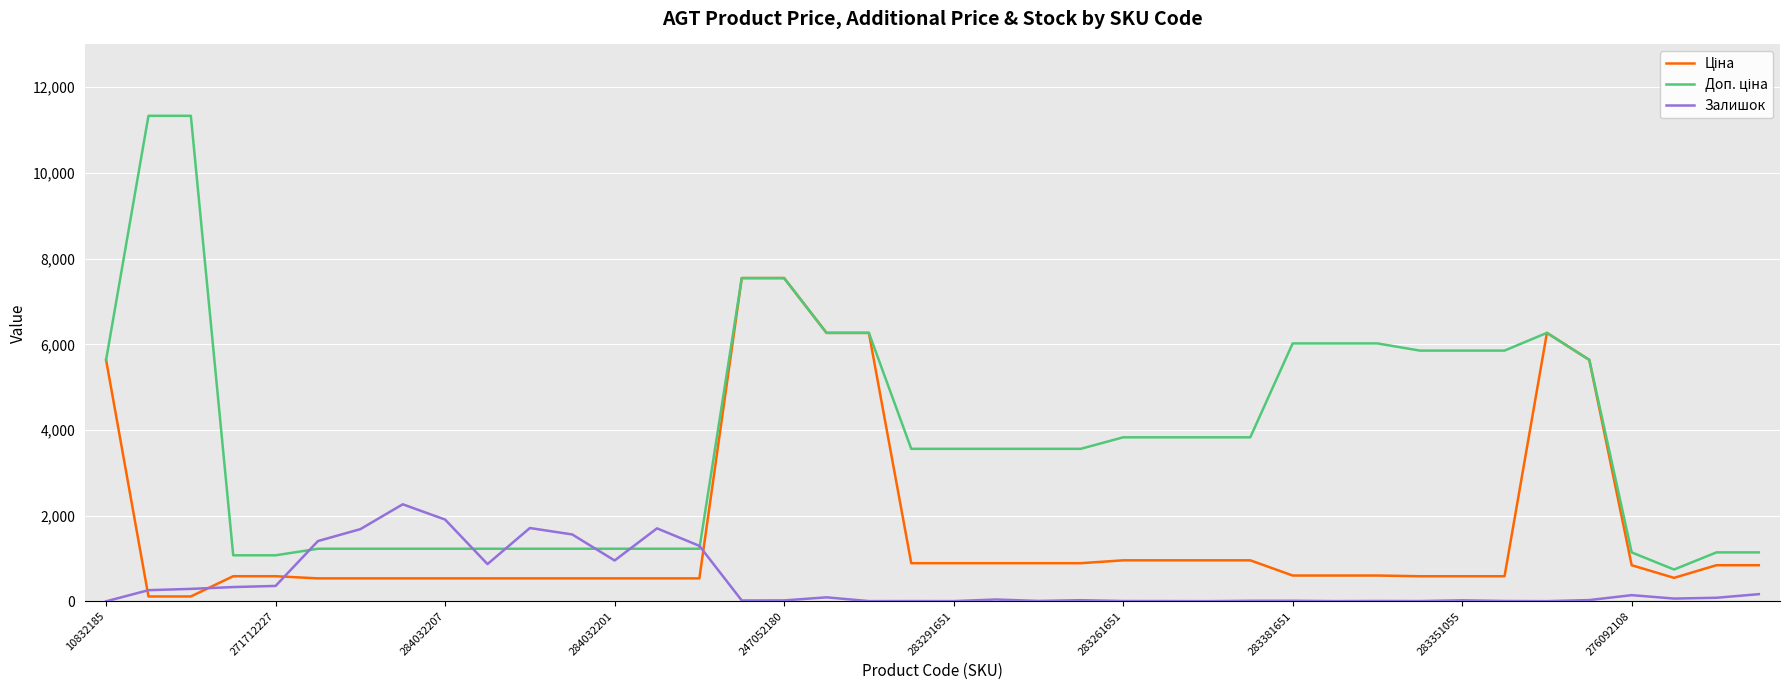

What is the maximum value shown in the chart?

11334.0